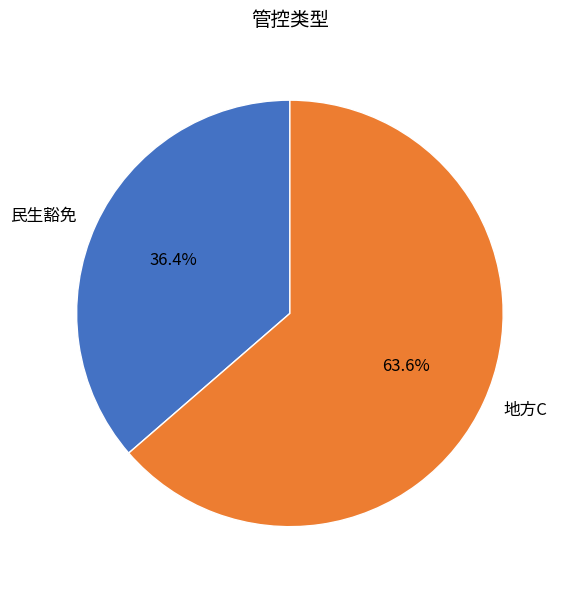

To the nearest percent, what is the combined percentage of 地方C and 民生豁免?

100%